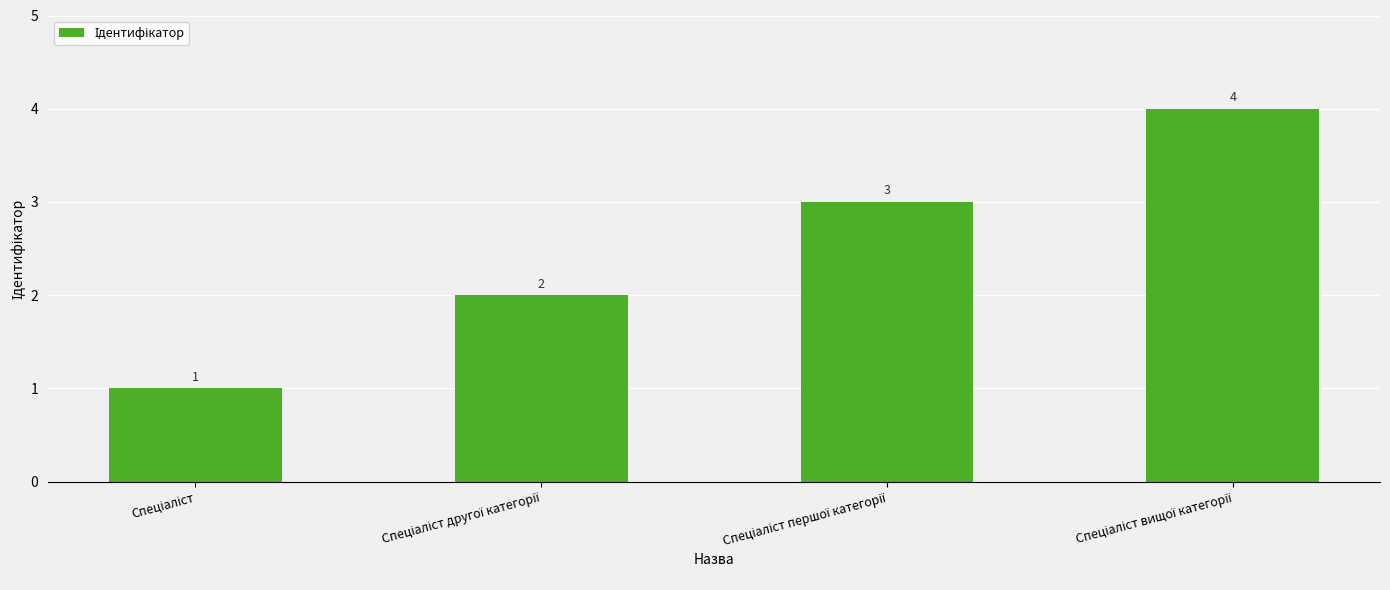

How many values are between 2 and 4?

3